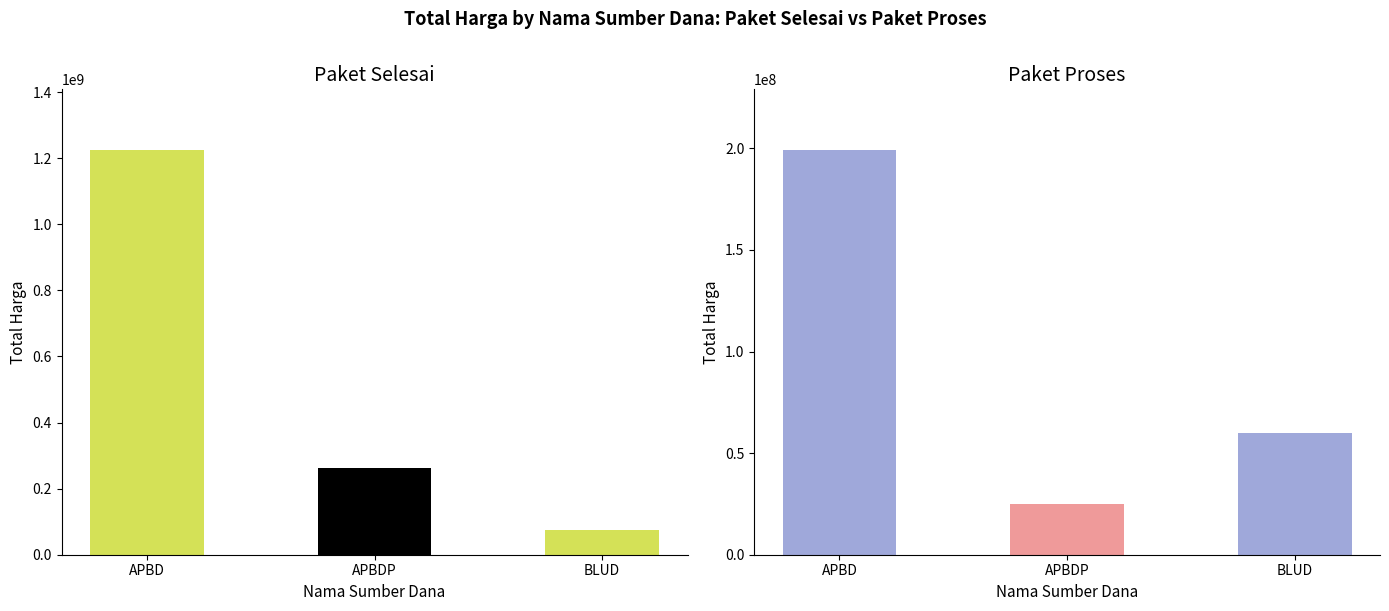

What is the label of the 1st bar from the right?

BLUD